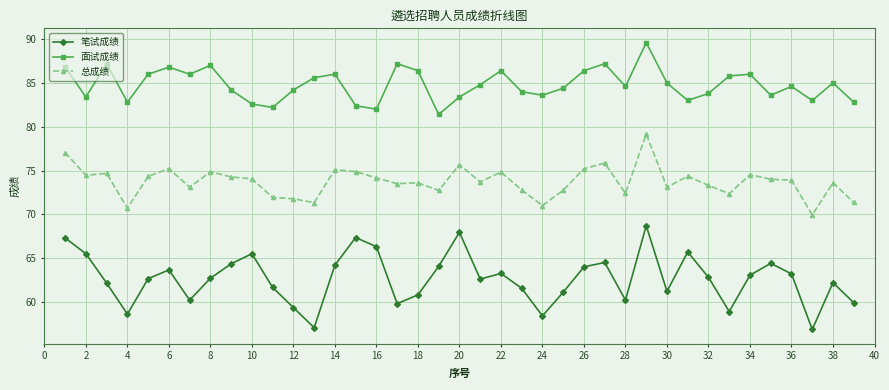

True or false: 笔试成绩 and 总成绩 cross at least once.

False